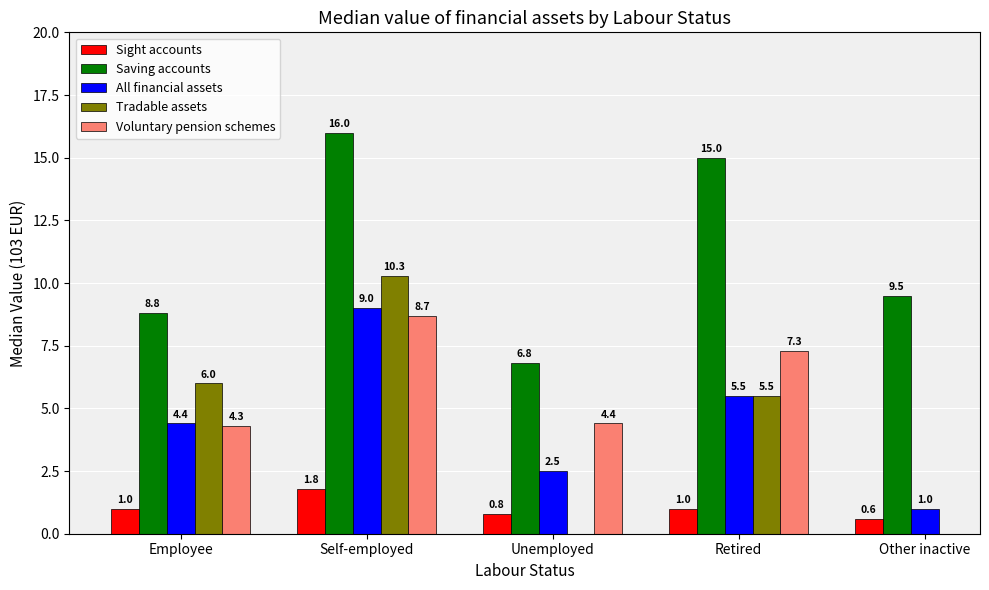

List the labels in order of Voluntary pension schemes value, smallest first.

Employee, Unemployed, Retired, Self-employed, Other inactive